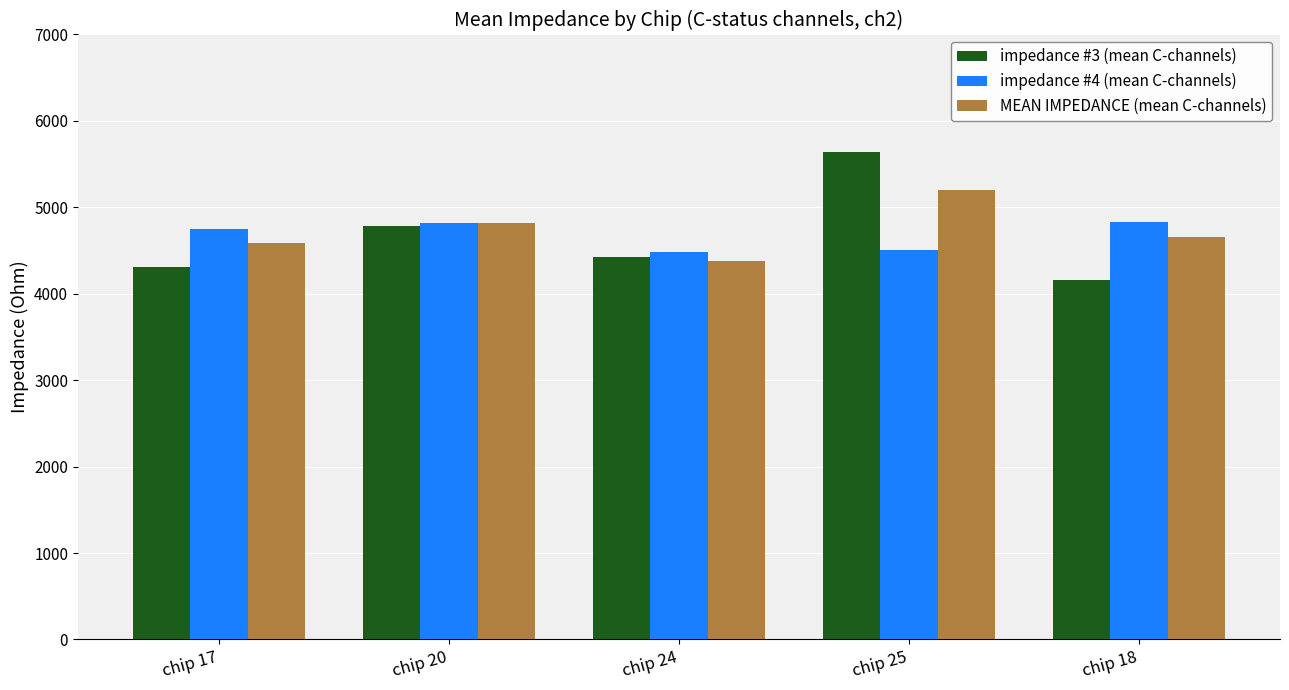

Read the impedance #3 (mean C-channels) value at chip 18.

4160.0